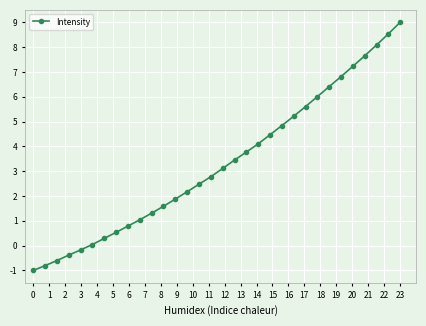

What is the greatest value displayed?

9.0